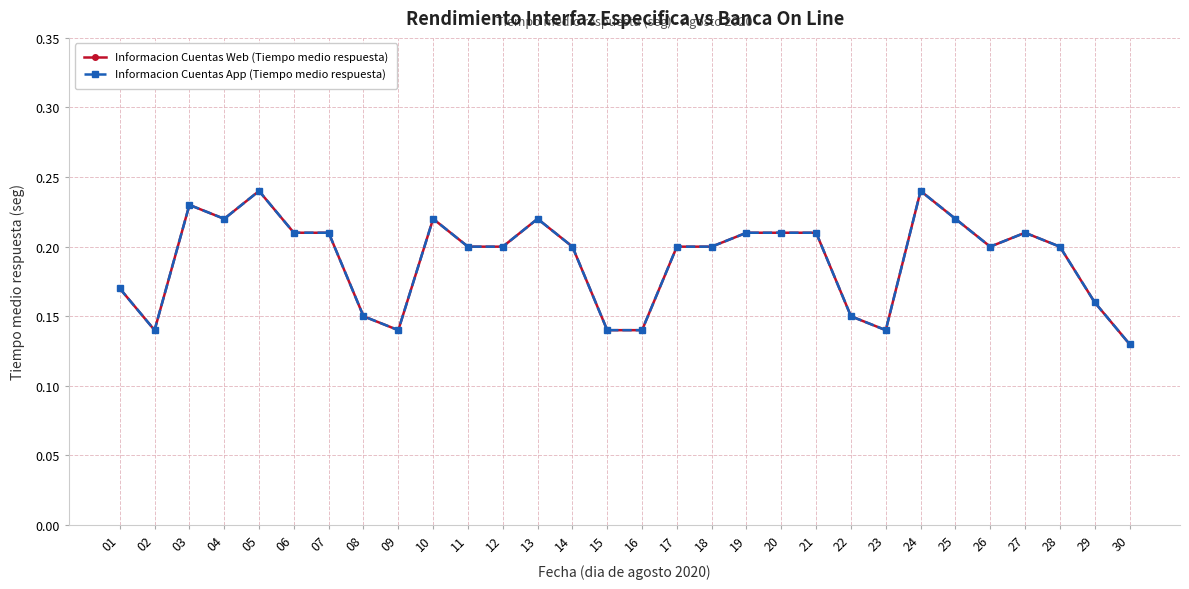

Does the chart have visible grid lines?

Yes